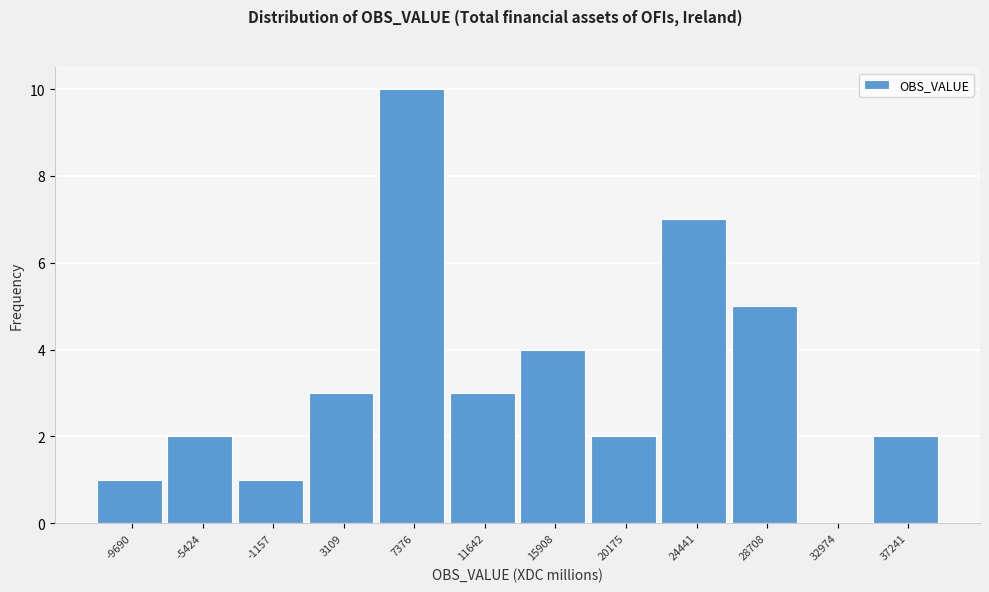

Reading left to right, transcribe all the data shown in this chart.

-9690=1	-5424=2	-1157=1	3109=3	7376=10	11642=3	15908=4	20175=2	24441=7	28708=5	32974=0	37241=2